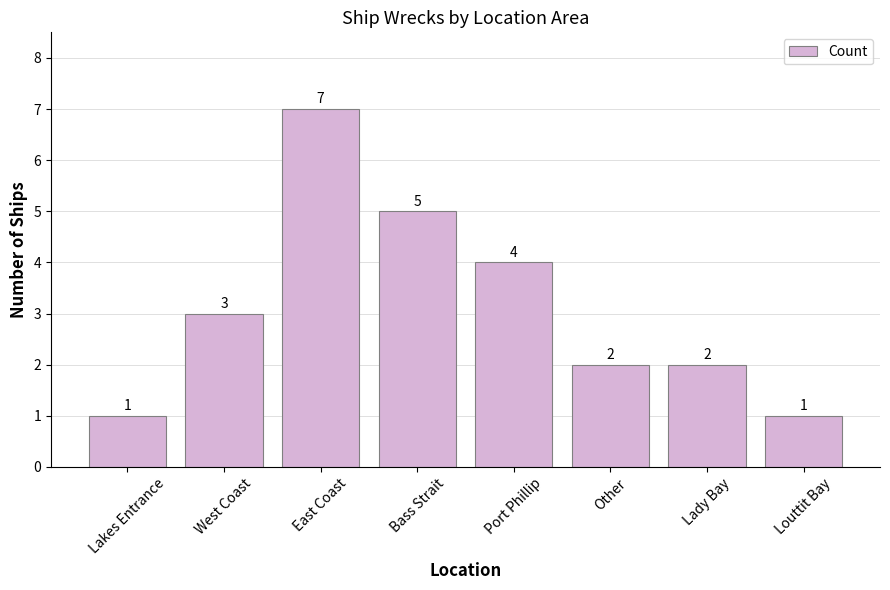

What is the average value?

3